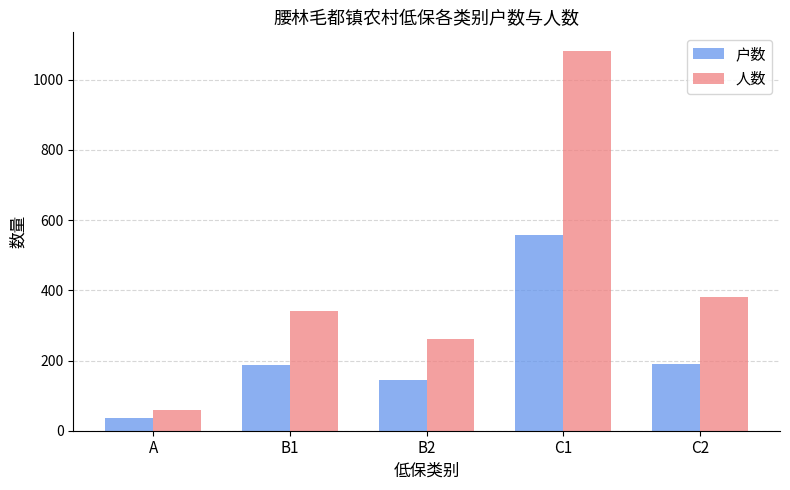

What is the average value of the 户数 series?

223